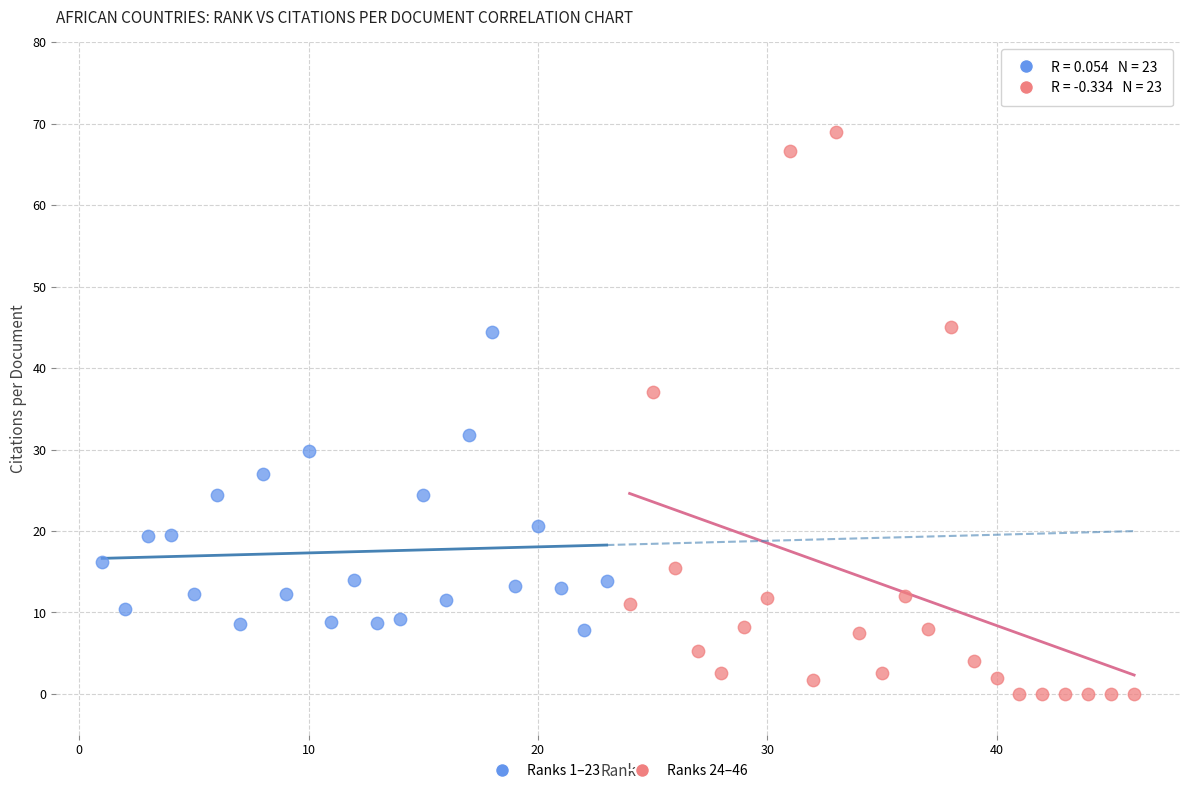

Which series has the largest Y range (max minus min)?

Ranks 24–46